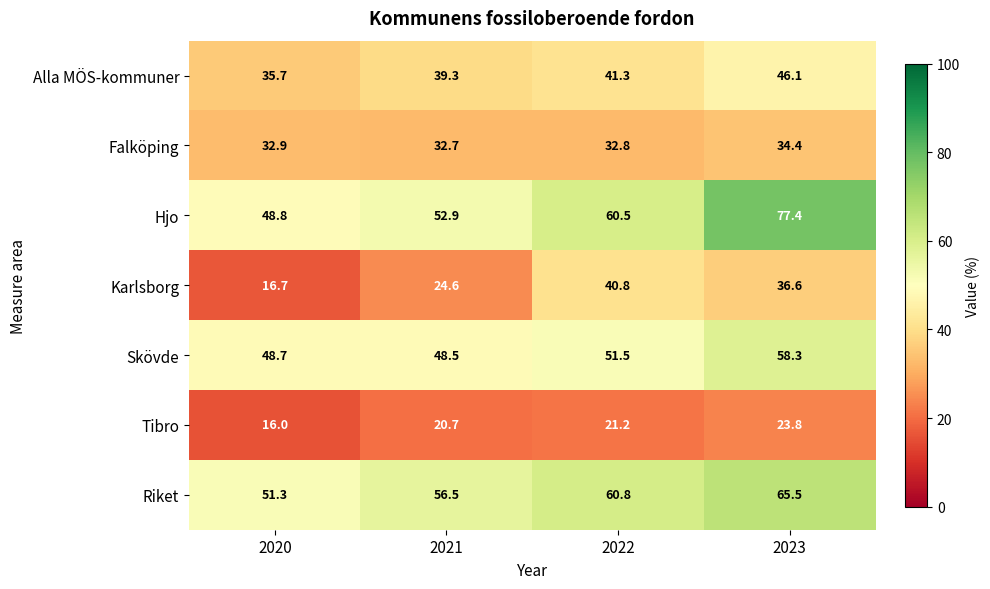

Rank the series by their maximum value, from highest to lowest.

Hjo, Riket, Skövde, Alla MÖS-kommuner, Karlsborg, Falköping, Tibro